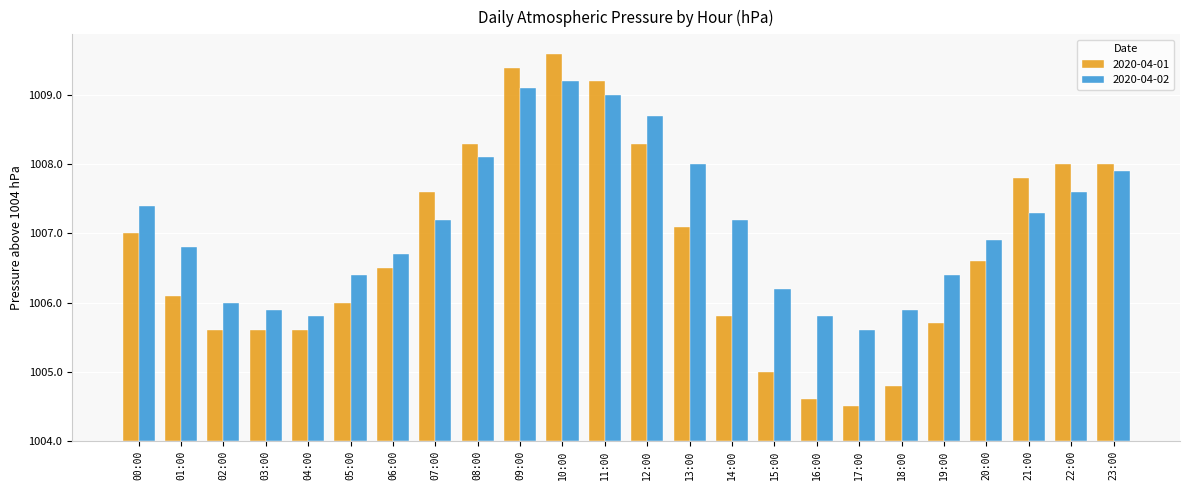

Are the bars horizontal?

No